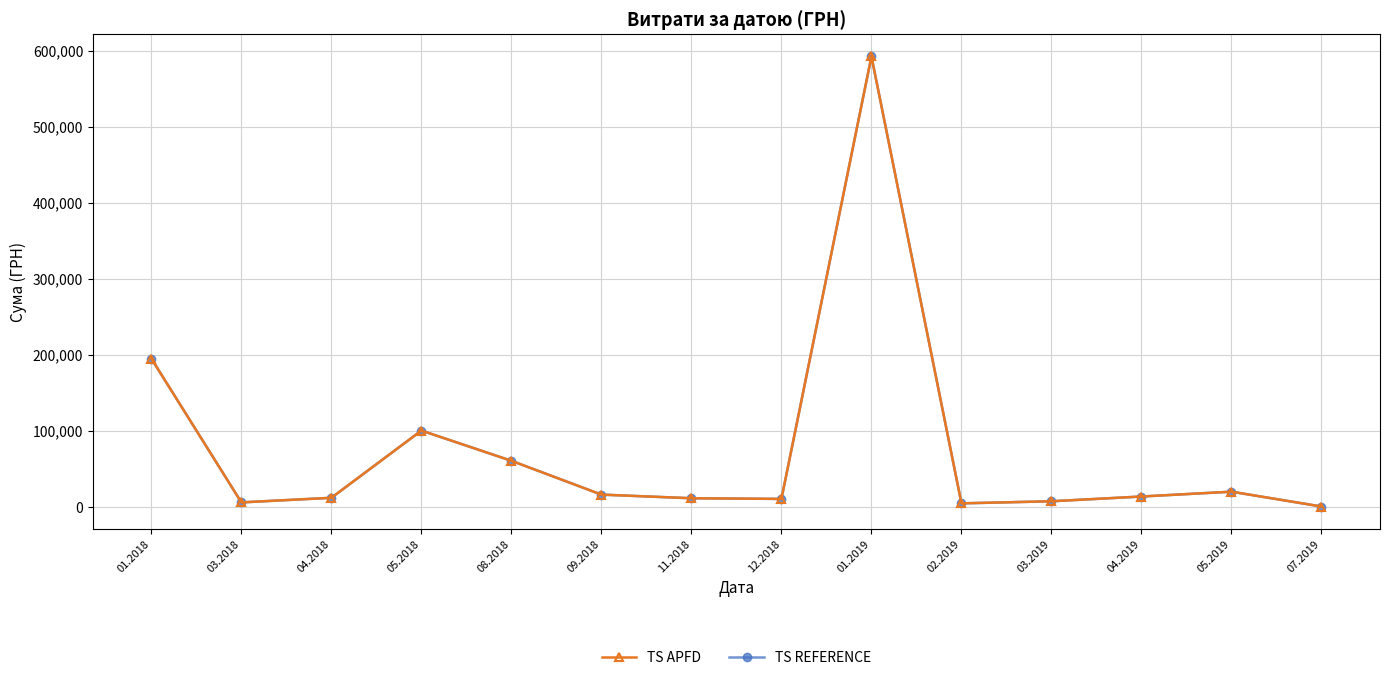

Rank the categories by TS REFERENCE value from highest to lowest.

01.2019, 01.2018, 05.2018, 08.2018, 05.2019, 09.2018, 04.2019, 04.2018, 11.2018, 12.2018, 03.2019, 03.2018, 02.2019, 07.2019